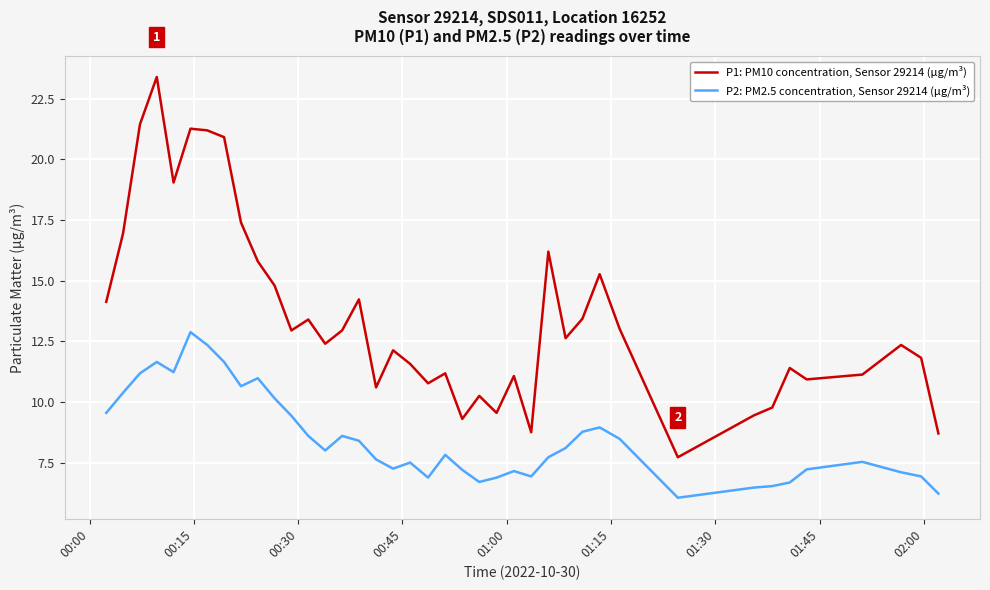

List the series in order of their peak value, highest first.

P1: PM10 concentration, Sensor 29214 (µg/m³), P2: PM2.5 concentration, Sensor 29214 (µg/m³)